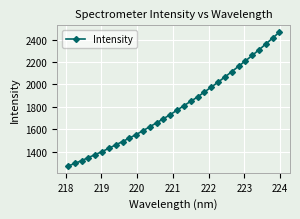

What is the value of the 27th point from the left?

2208.7